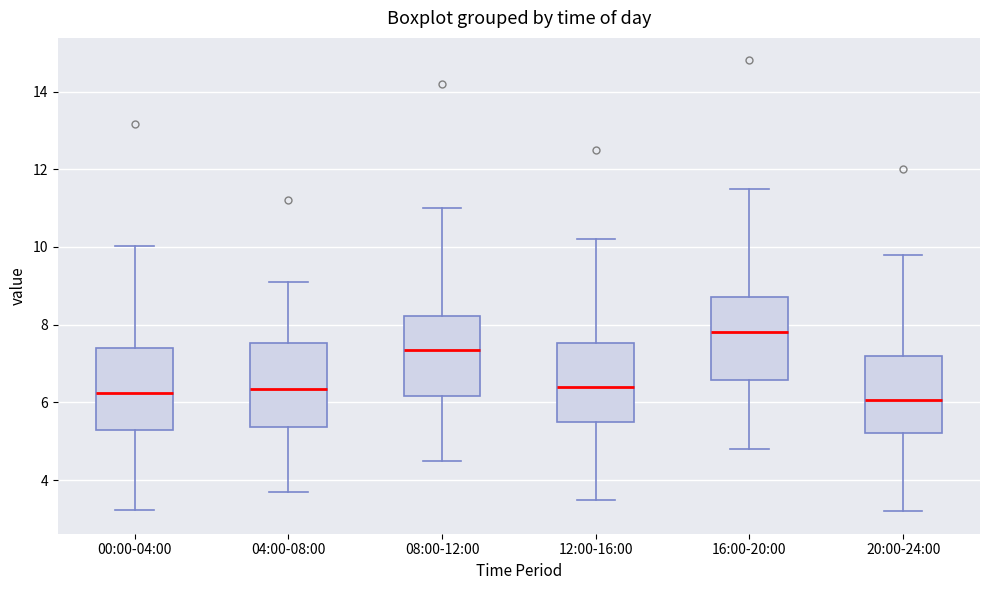

Reading left to right, transcribe this box plot: for each box, give where its median line is, the range the box spans, and where its two whiskers end, as read against the y-axis. The values are not printed on the chart, so give them approximately, as read against the axis.

00:00-04:00: median 6.2, box 5.2 to 7.4, whiskers 3.2 to 10.0
04:00-08:00: median 6.4, box 5.4 to 7.6, whiskers 3.8 to 9.2
08:00-12:00: median 7.4, box 6.2 to 8.2, whiskers 4.6 to 11.0
12:00-16:00: median 6.4, box 5.6 to 7.6, whiskers 3.6 to 10.2
16:00-20:00: median 7.8, box 6.6 to 8.8, whiskers 4.8 to 11.6
20:00-24:00: median 6.0, box 5.2 to 7.2, whiskers 3.2 to 9.8